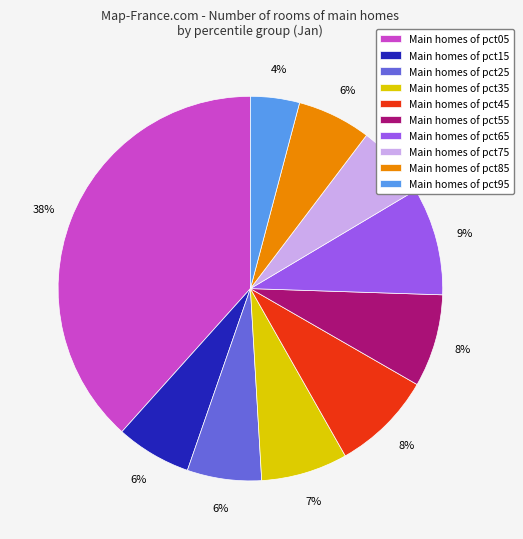

Between Main homes of pct15 and Main homes of pct55, which is larger?

Main homes of pct55